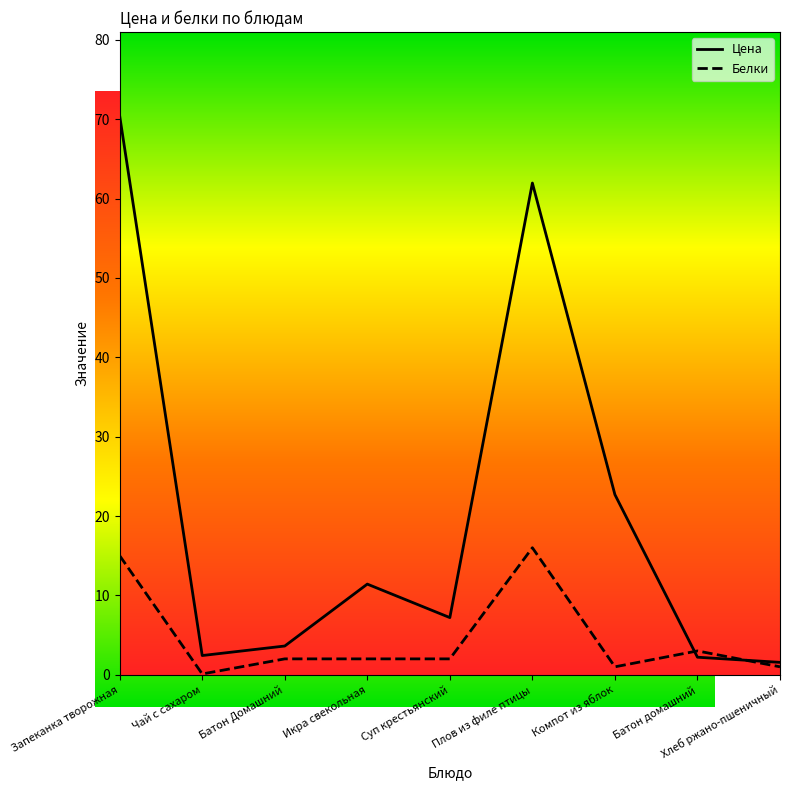

The Белки series shows 15.0 at Запеканка творожная. True or false?

True